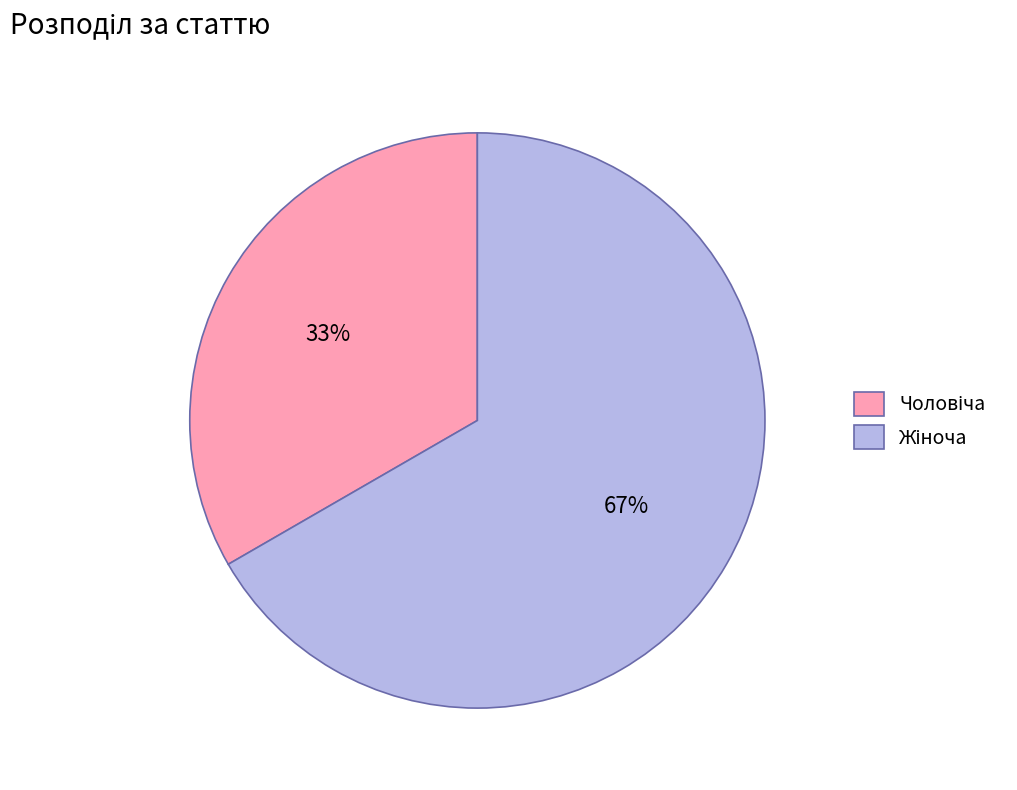

Does any single category account for the majority?

Yes